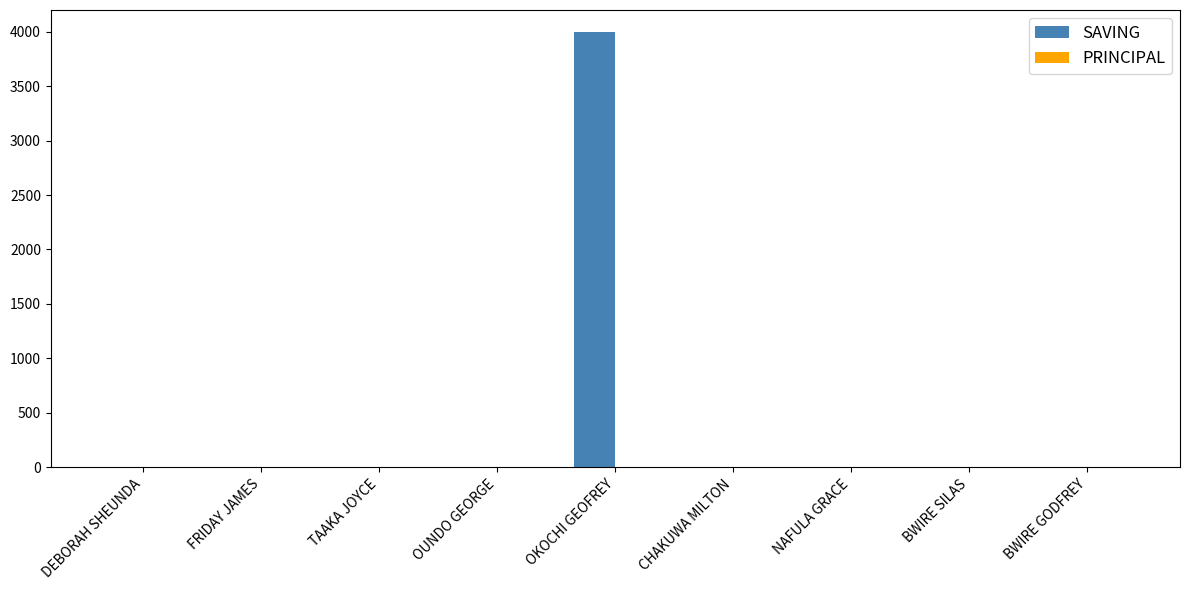

Are the bars horizontal?

No